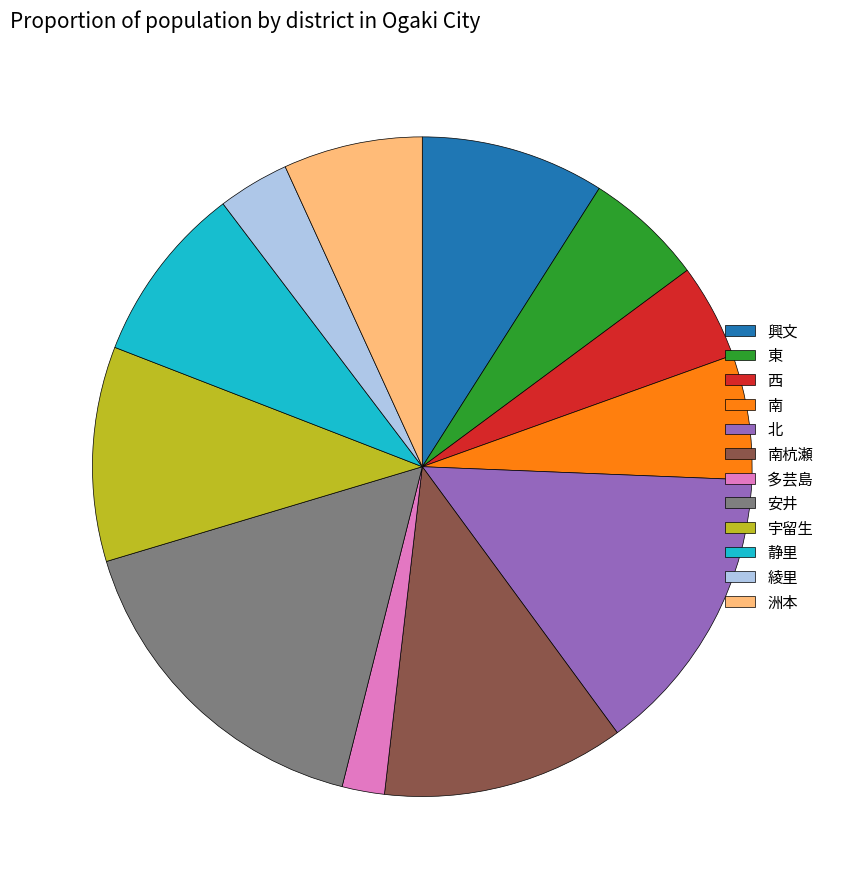

Is there any slice that represents more than half of the pie?

No